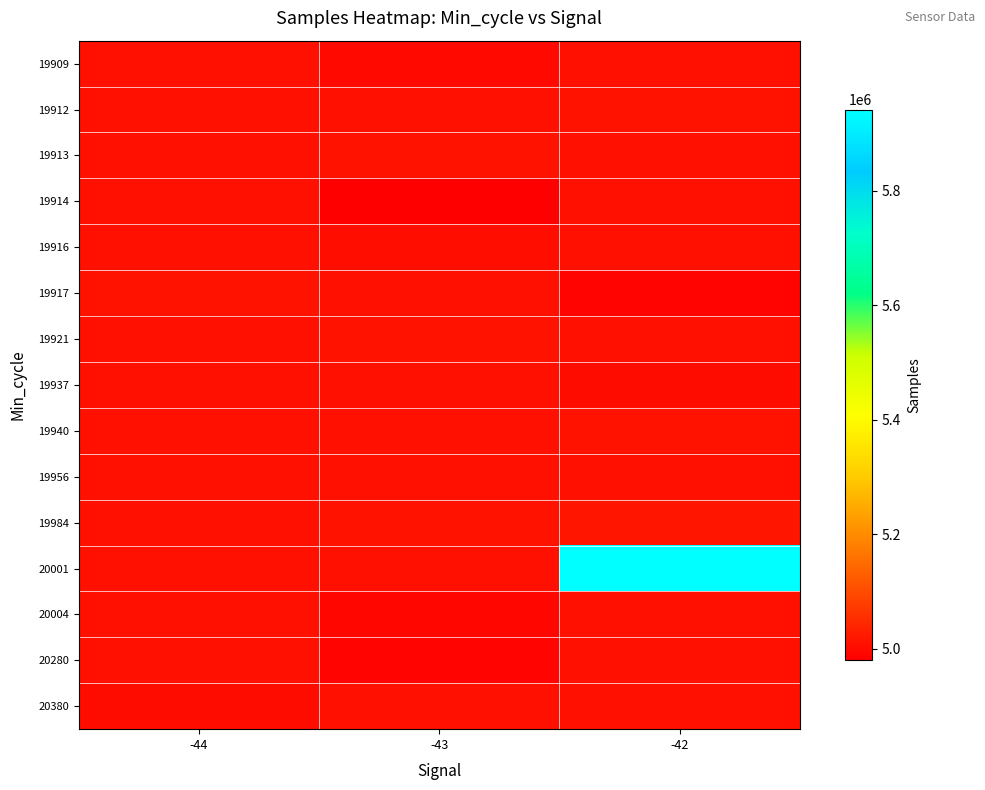

Reading left to right, transcribe all the data shown in this chart.

19909: -44=5008455.5	-43=4998100.0	-42=5008455.5
19912: -44=5008455.5	-43=5008455.5	-42=5010687.0
19913: -44=5008455.5	-43=5011877.0	-42=5008455.5
19914: -44=5008455.5	-43=4979765.0	-42=5008455.5
19916: -44=5008455.5	-43=5002662.0	-42=5008455.5
19917: -44=5010594.0	-43=5008626.0	-42=4988078.0
19921: -44=5008455.5	-43=5013528.0	-42=5008455.5
19937: -44=5008455.5	-43=5008455.5	-42=5000837.0
19940: -44=5008455.5	-43=5008455.5	-42=5010569.0
19956: -44=5008455.5	-43=5008455.5	-42=5008285.0
19984: -44=5008455.5	-43=5010546.0	-42=5013721.0
20001: -44=5008455.5	-43=5008455.5	-42=5942026.0
20004: -44=5008455.5	-43=4992339.0	-42=5008455.5
20280: -44=5008455.5	-43=4990511.0	-42=5008455.5
20380: -44=5001684.0	-43=5008455.5	-42=5008455.5